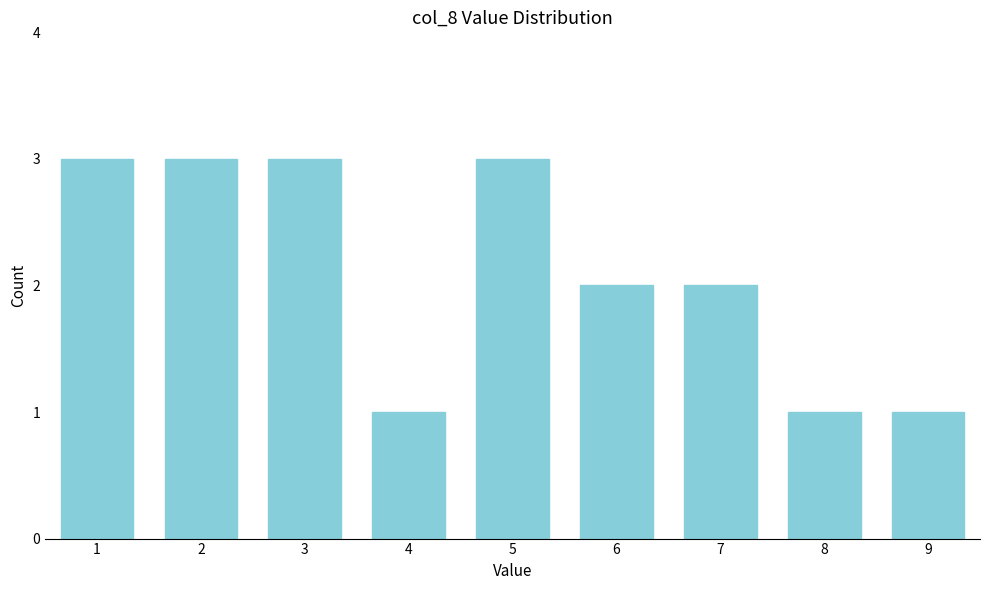

Reading left to right, transcribe all the data shown in this chart.

3	3	3	1	3	2	2	1	1